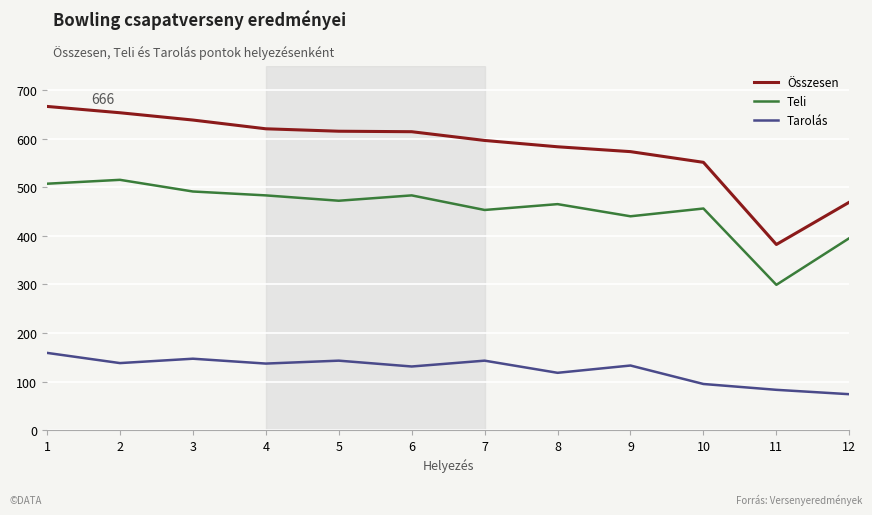

The value of Teli at 10 is 456. True or false?

True